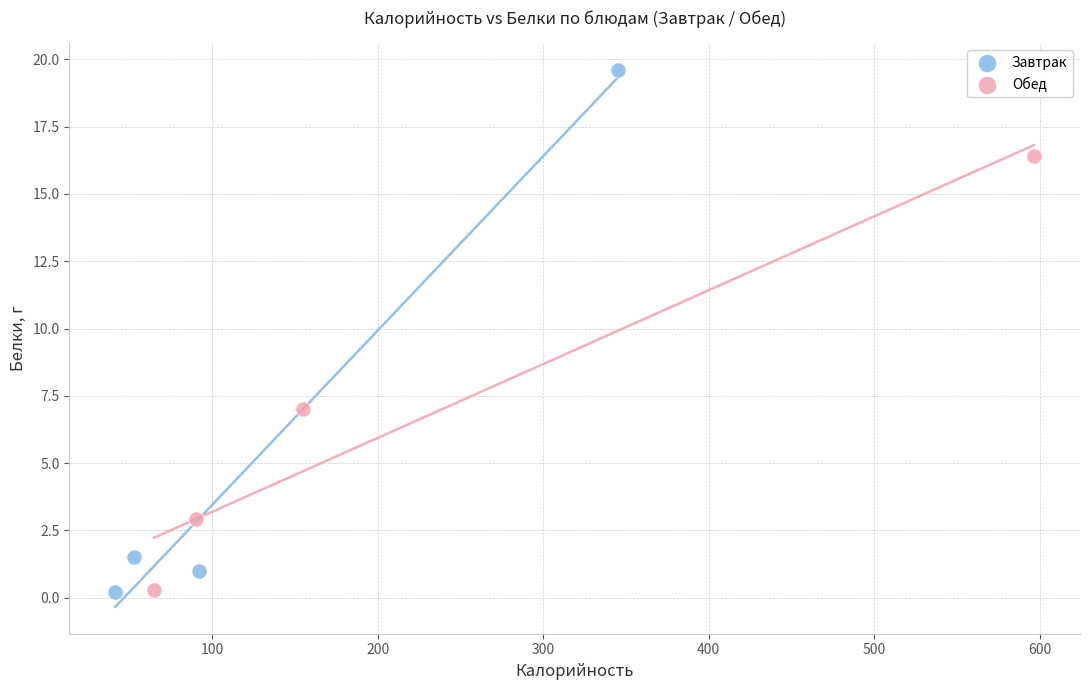

Which series has the widest spread of Y values?

Завтрак